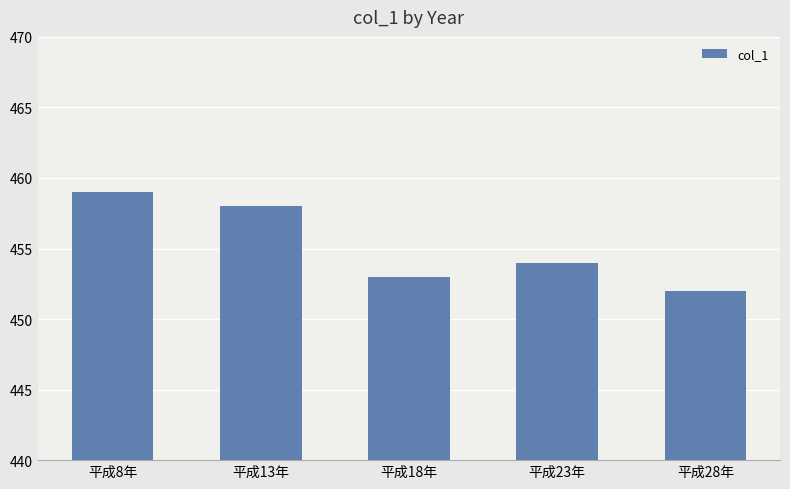

Count the number of categories in the chart.

5